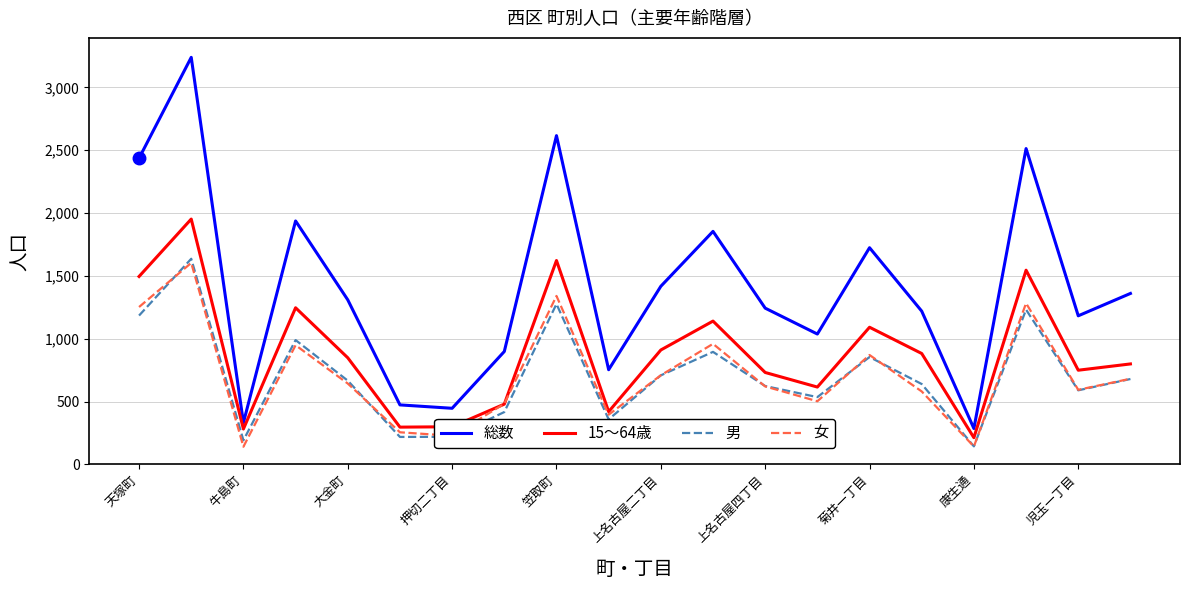

What is the minimum value for 男?

143